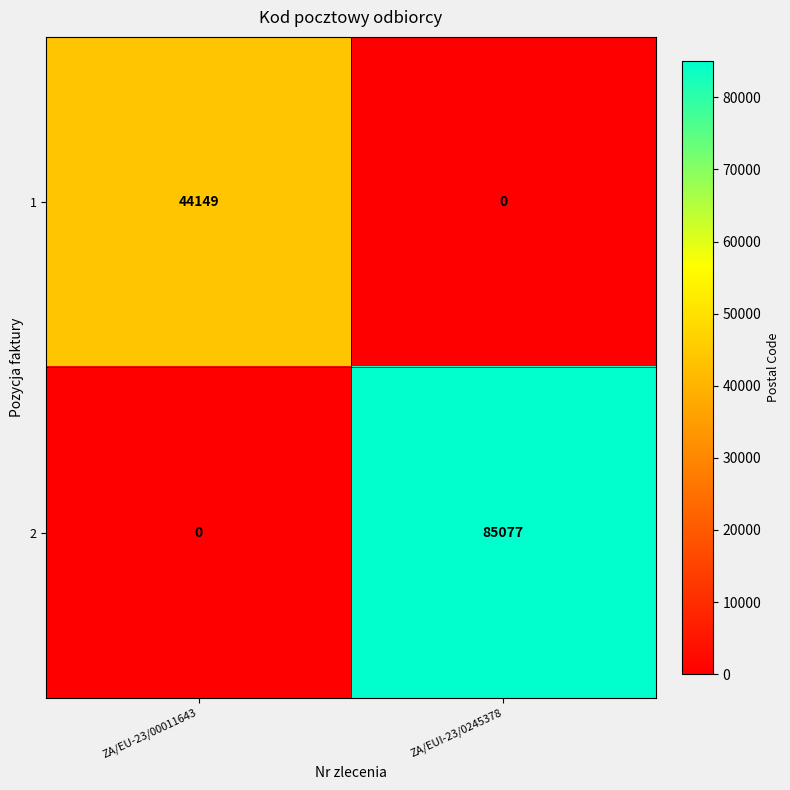

The 1 series shows 19206 at ZA/EU-23/00011643. True or false?

False